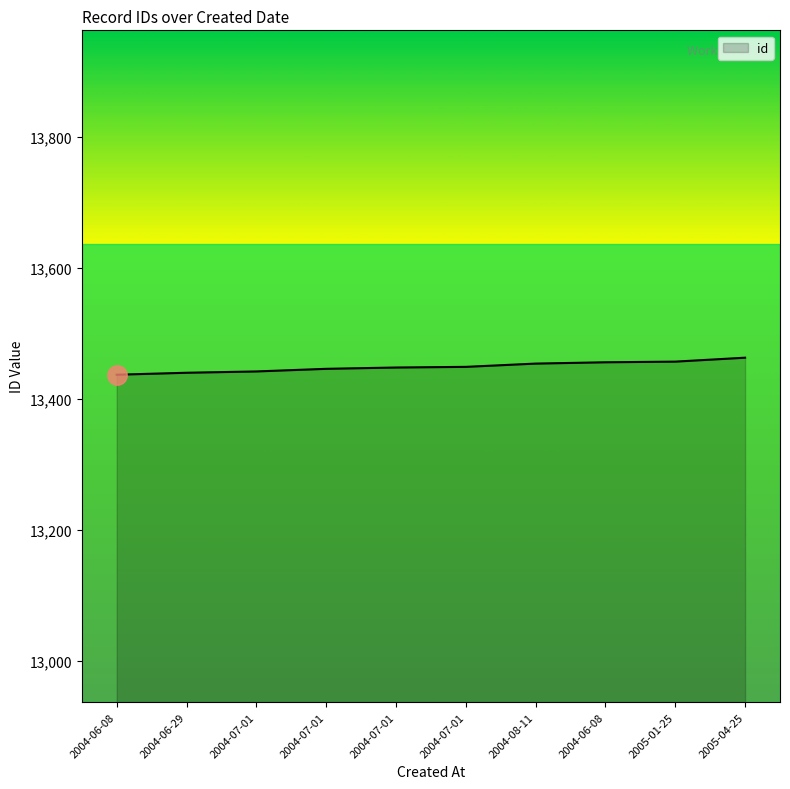

Does the chart display data point markers on the line(s)?

No